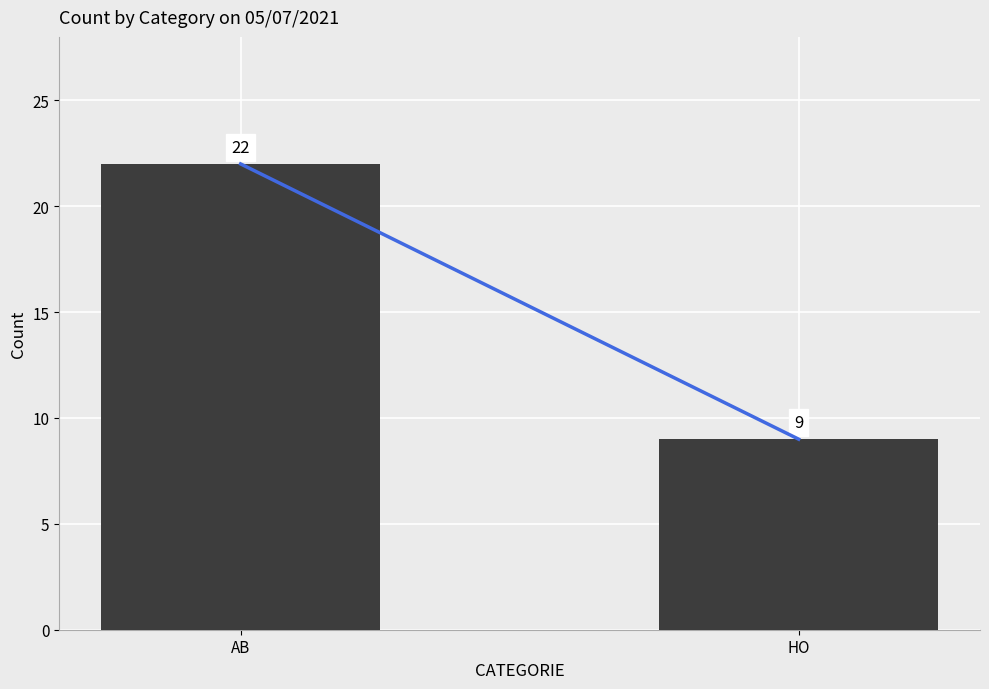

List the labels in order of value, smallest first.

HO, AB